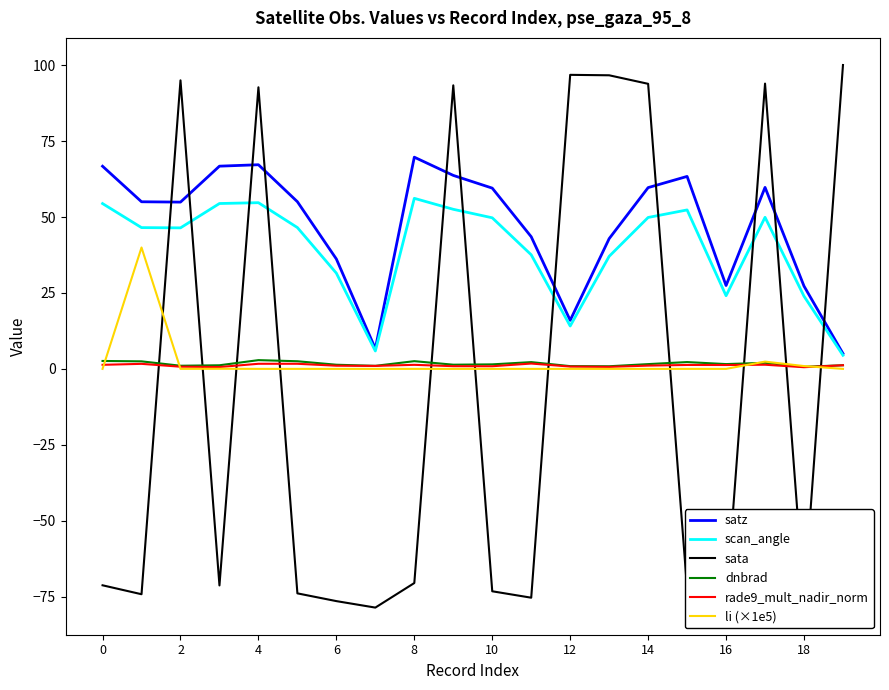

True or false: sata and li (×1e5) intersect in this chart.

True